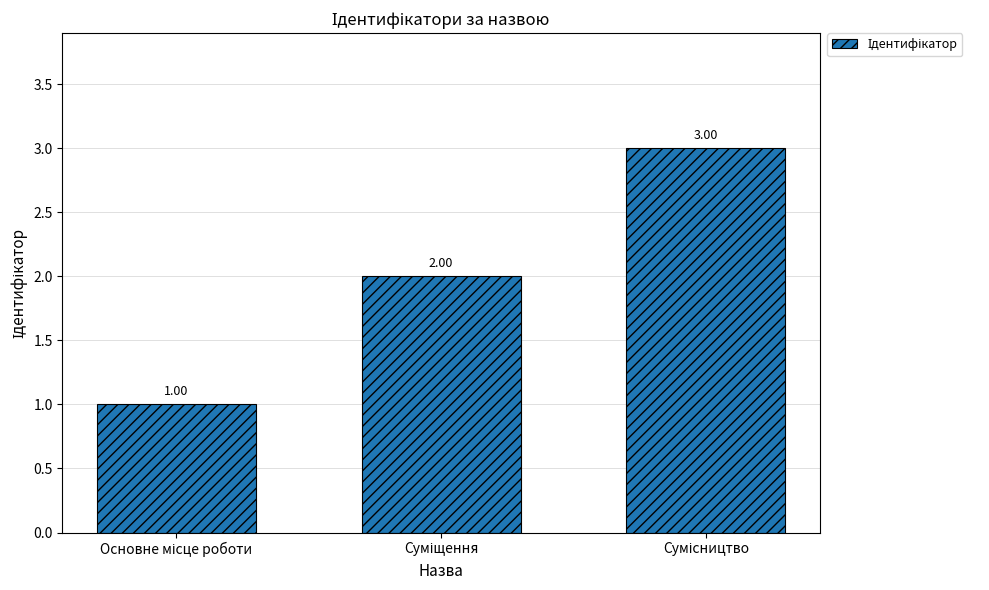

What is the greatest value displayed?

3